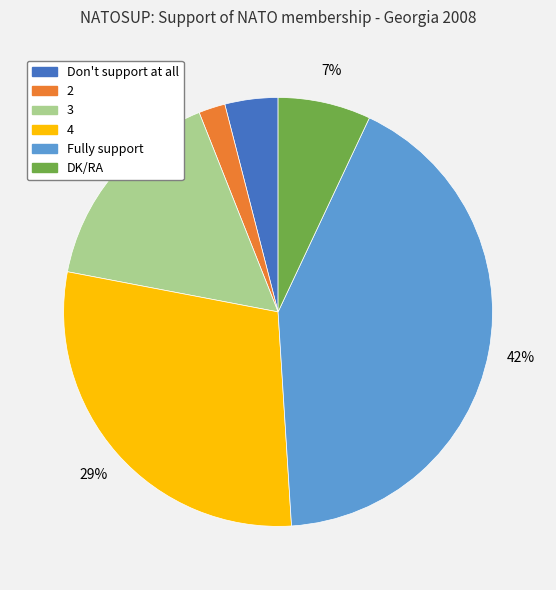

Count the number of slices in the pie.

6